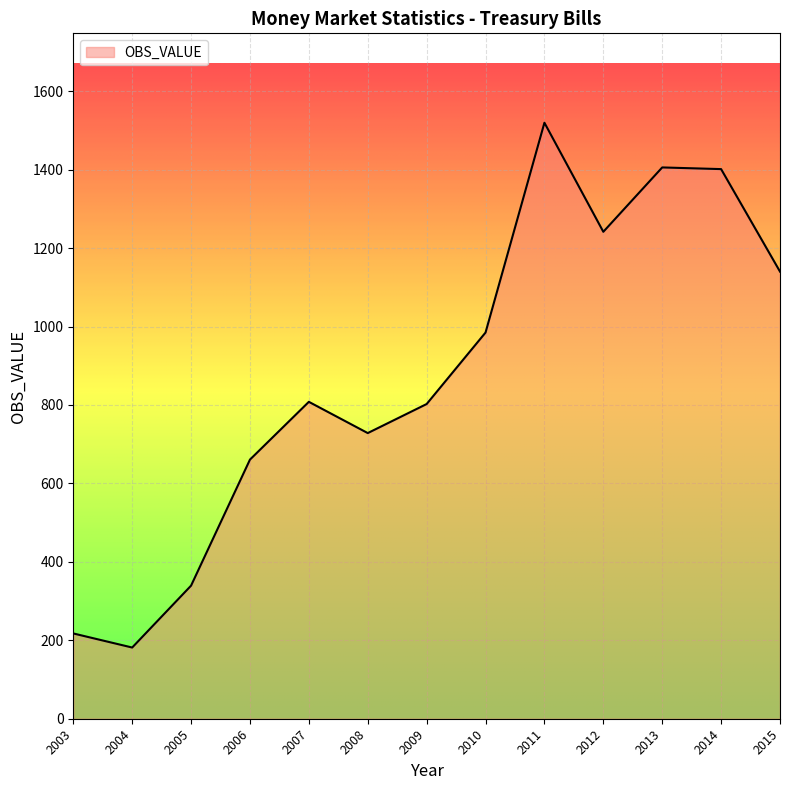

Read the value at 2005.

339.4